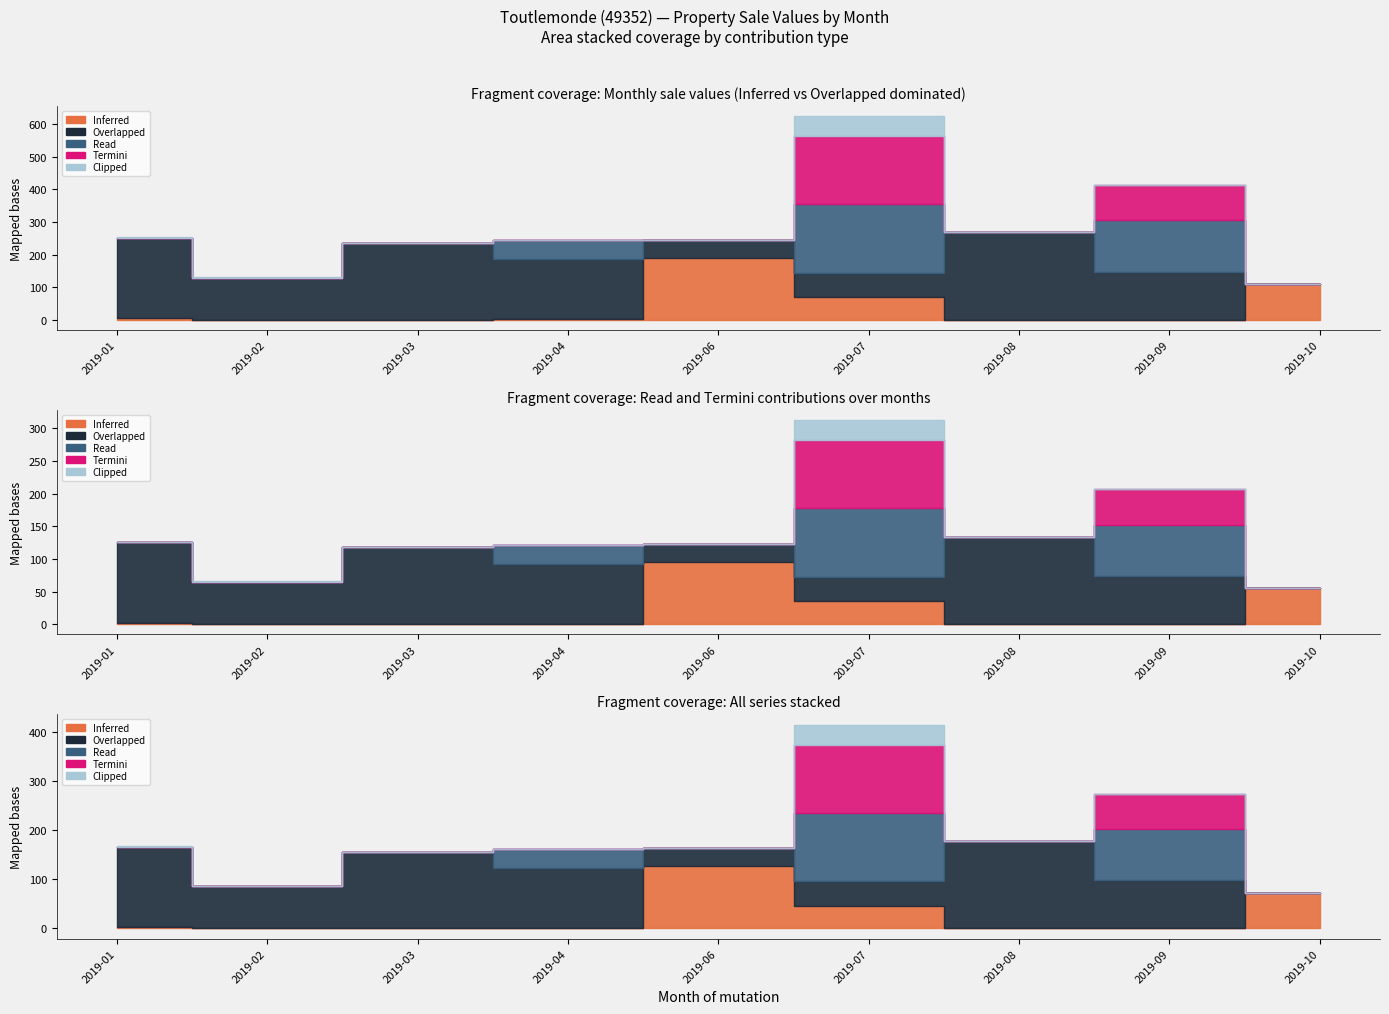

At 2019-02, list the series in order from largest to smallest.

Overlapped, Clipped, Inferred, Read, Termini